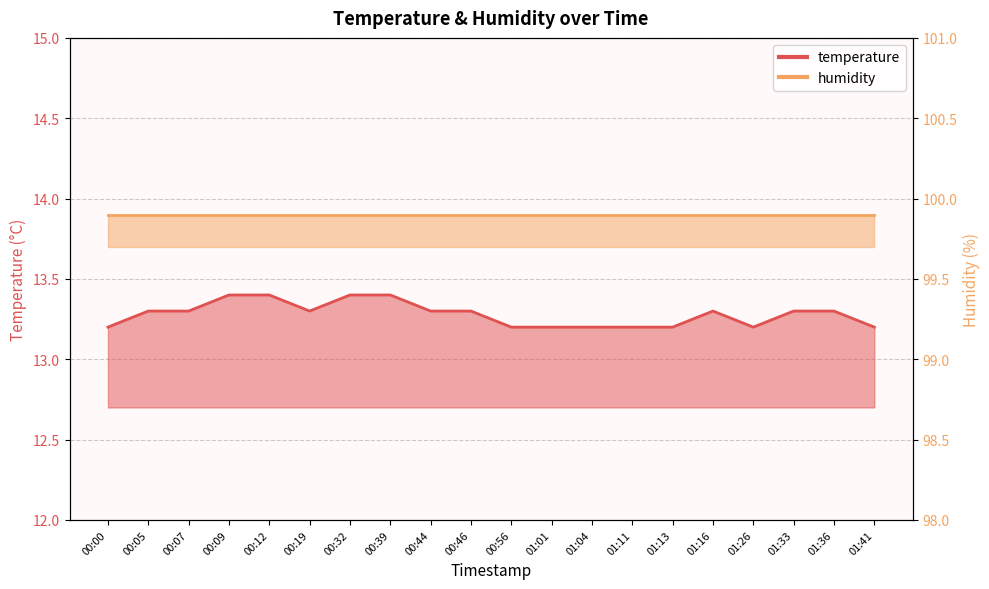

Which category has the lowest value across all series?

00:00